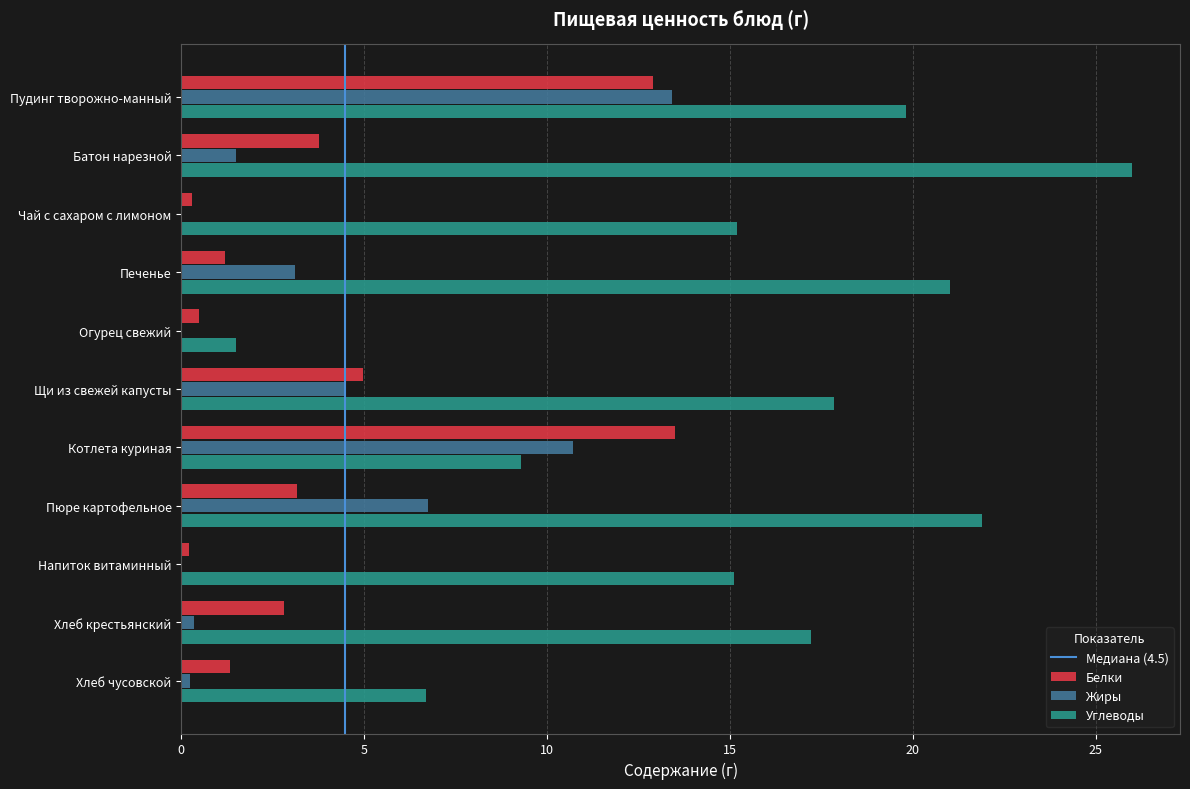

Where is Белки nearest to the value 6?

Щи из свежей капусты